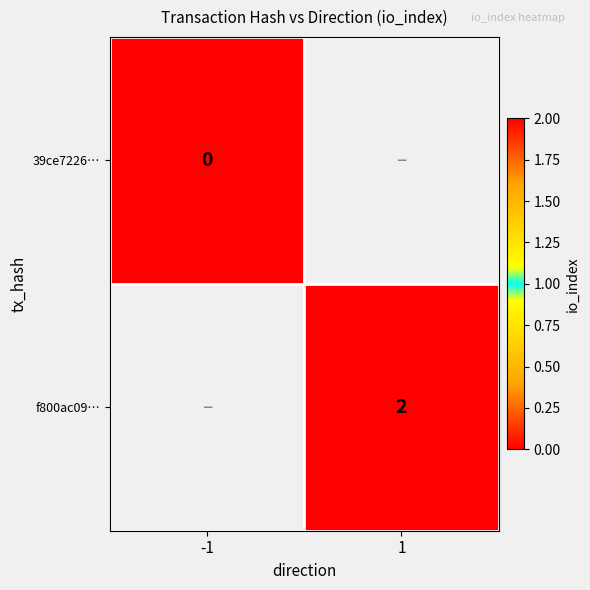

The f800ac09… series shows 2 at 1. True or false?

True